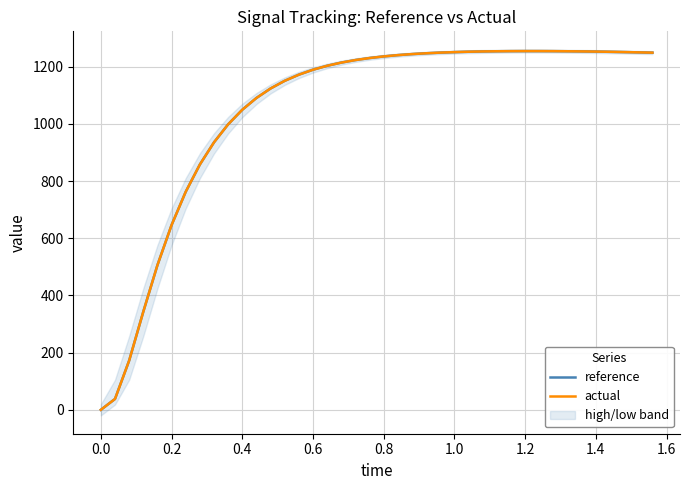

What is the value of the actual point at the 14th from the left?

1150.6